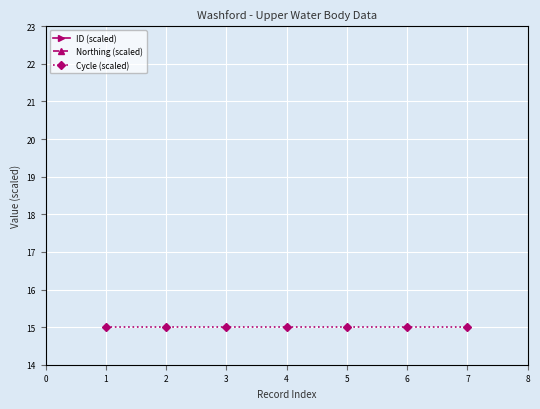

True or false: Cycle (scaled) and ID (scaled) cross at least once.

False